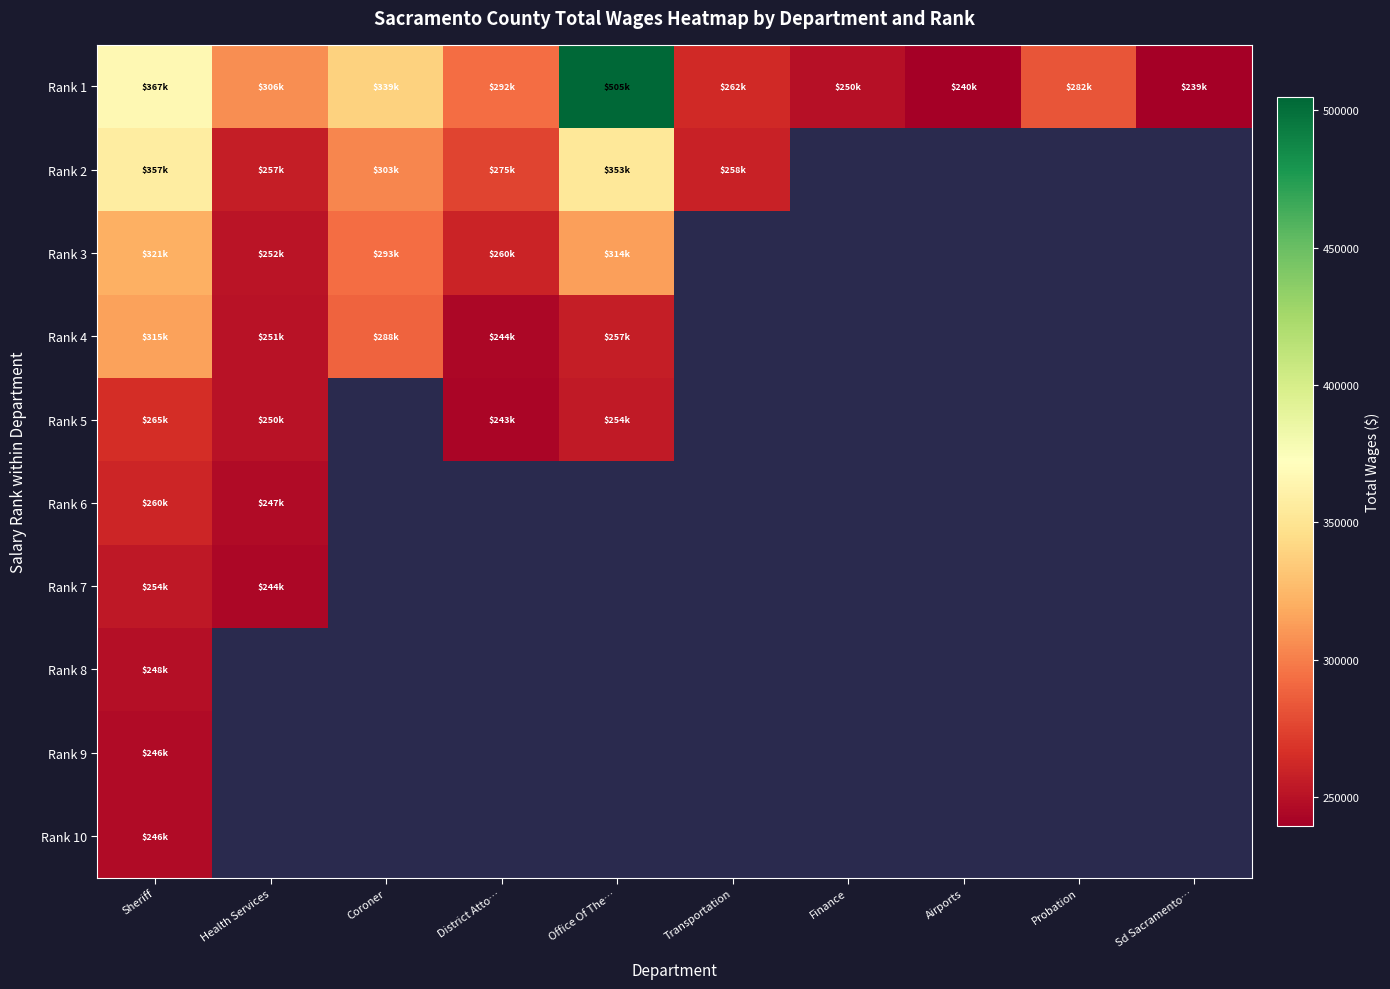

Which category has the lowest value across all series?

Sd Sacramento…